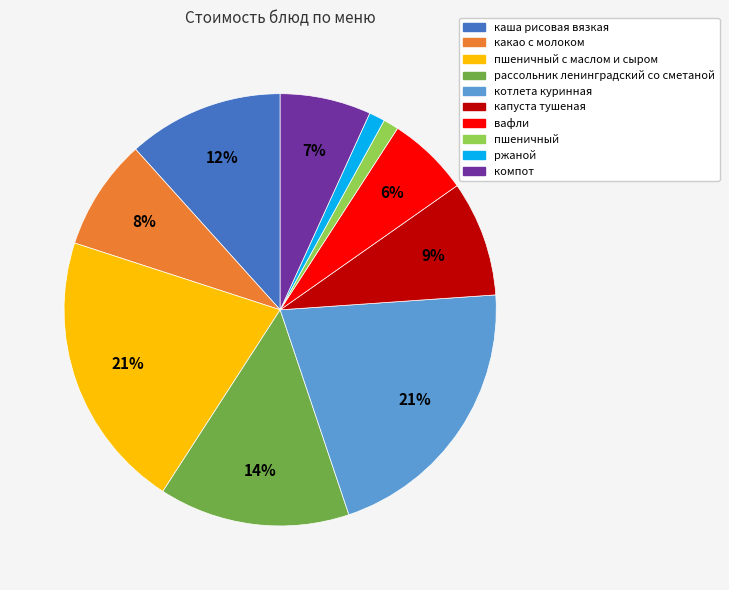

To the nearest percent, what is the combined percentage of компот and пшеничный с маслом и сыром?

28%